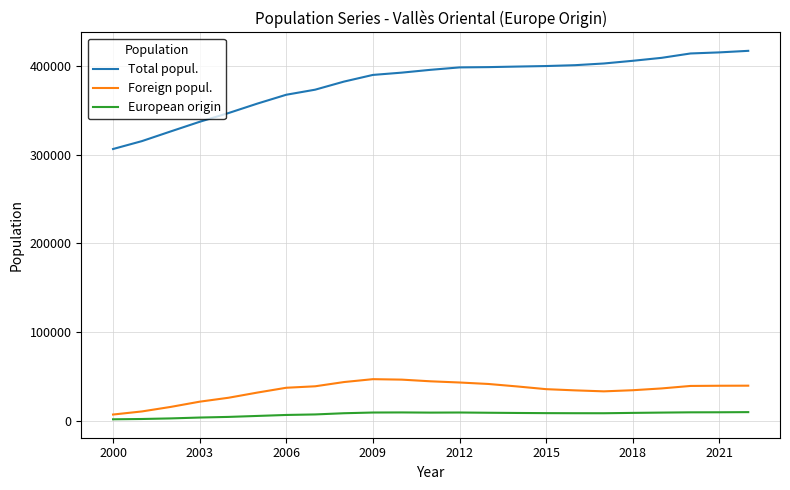

Which series has the largest range (max minus min)?

Total popul.